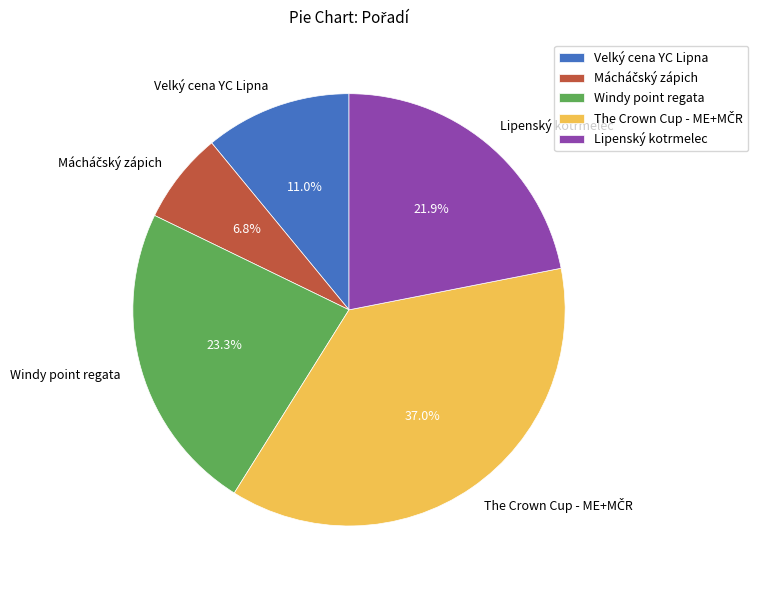

How many segments does this pie chart have?

5